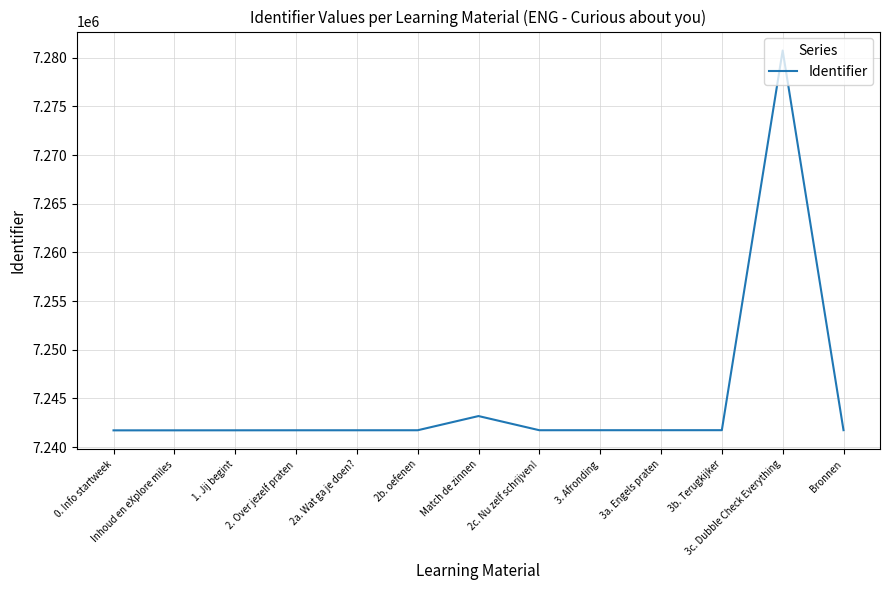

What is the minimum value shown in the chart?

7241725